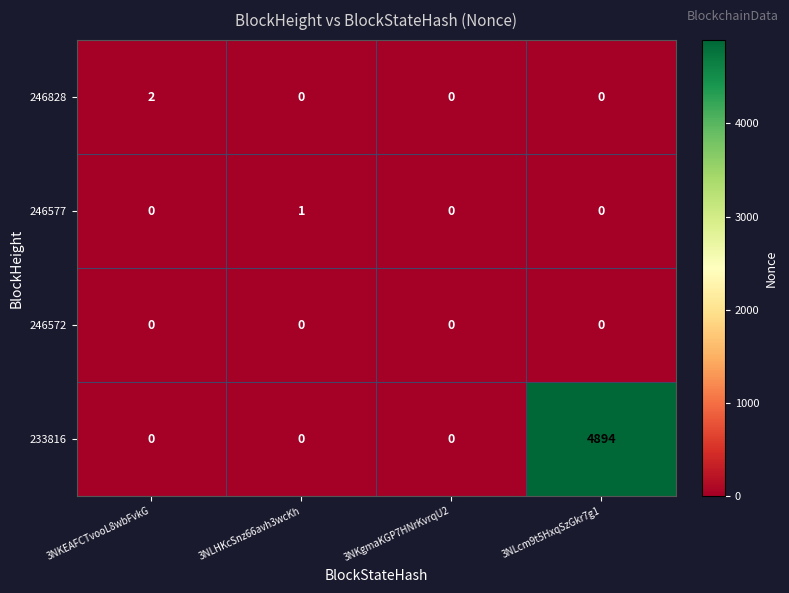

What is the greatest value displayed?

4894